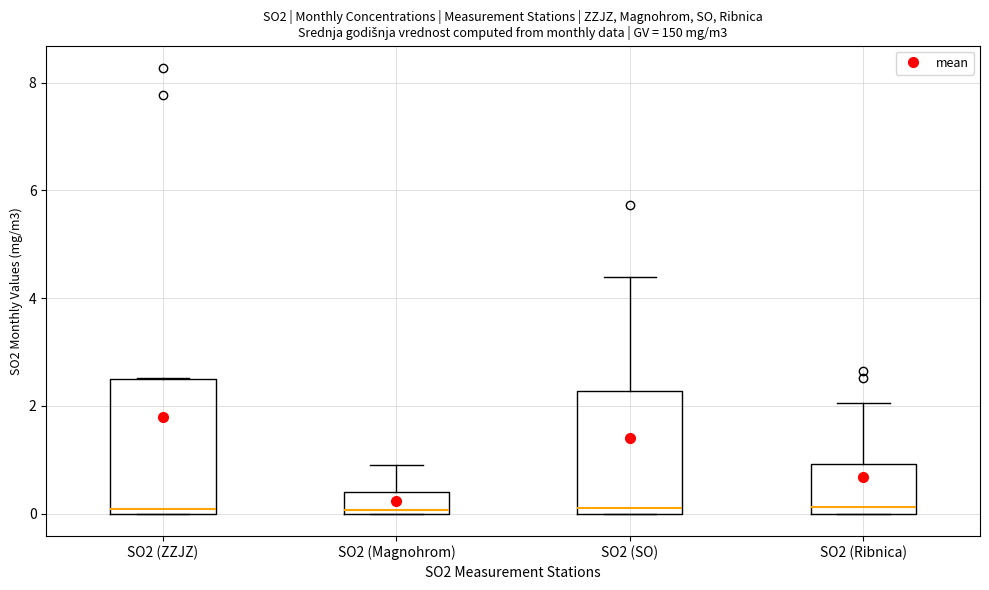

Where does the upper whisker of the box for SO2 (SO) end on the y-axis? The values are not printed on the chart, so give them approximately, as read against the axis.

4.4